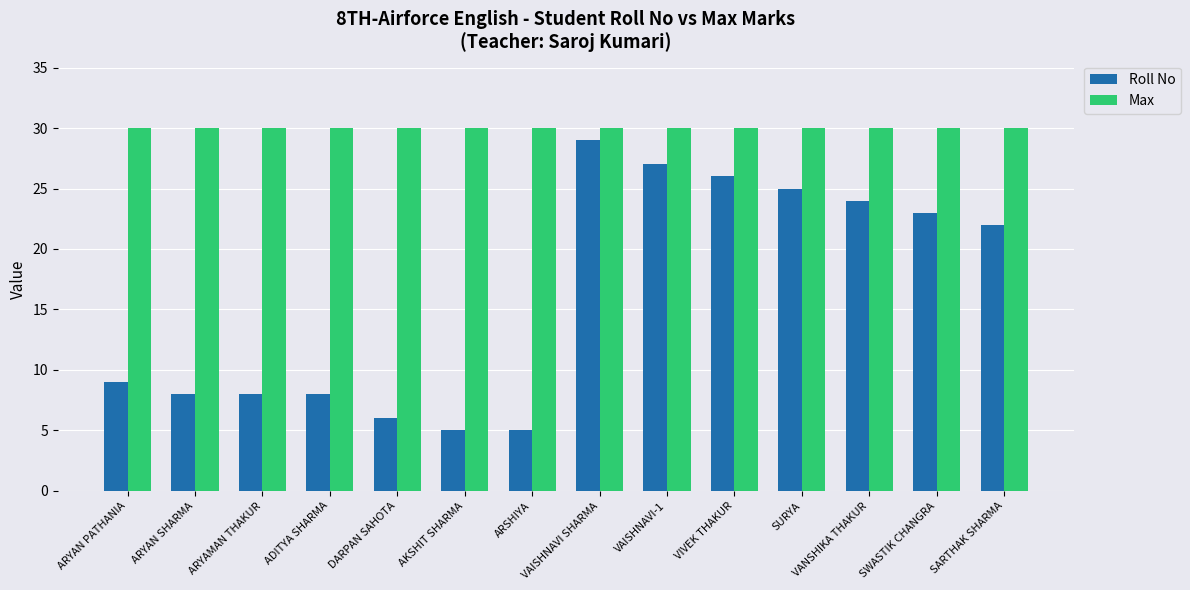

What is the highest value of the Roll No series?

29